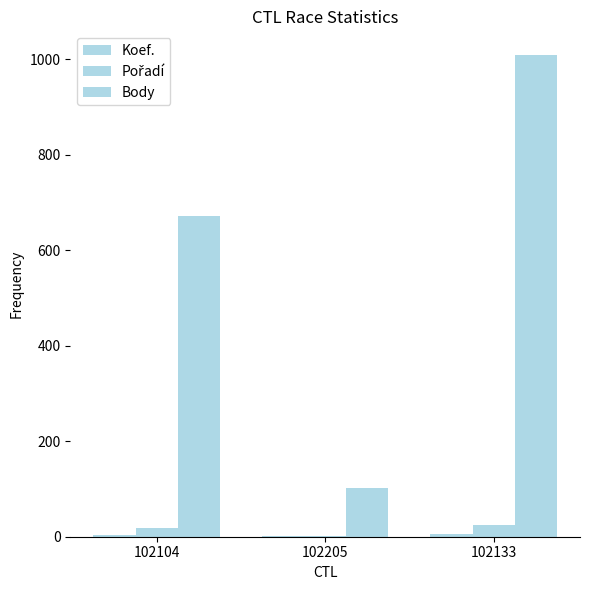

Does the chart contain stacked bars?

No